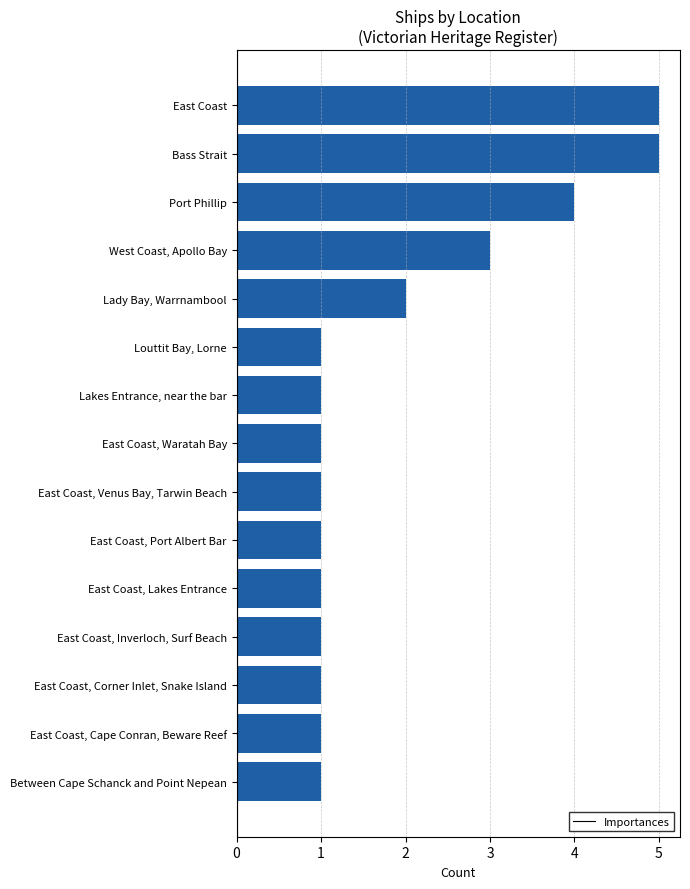

The value at West Coast, Apollo Bay is 2. True or false?

False